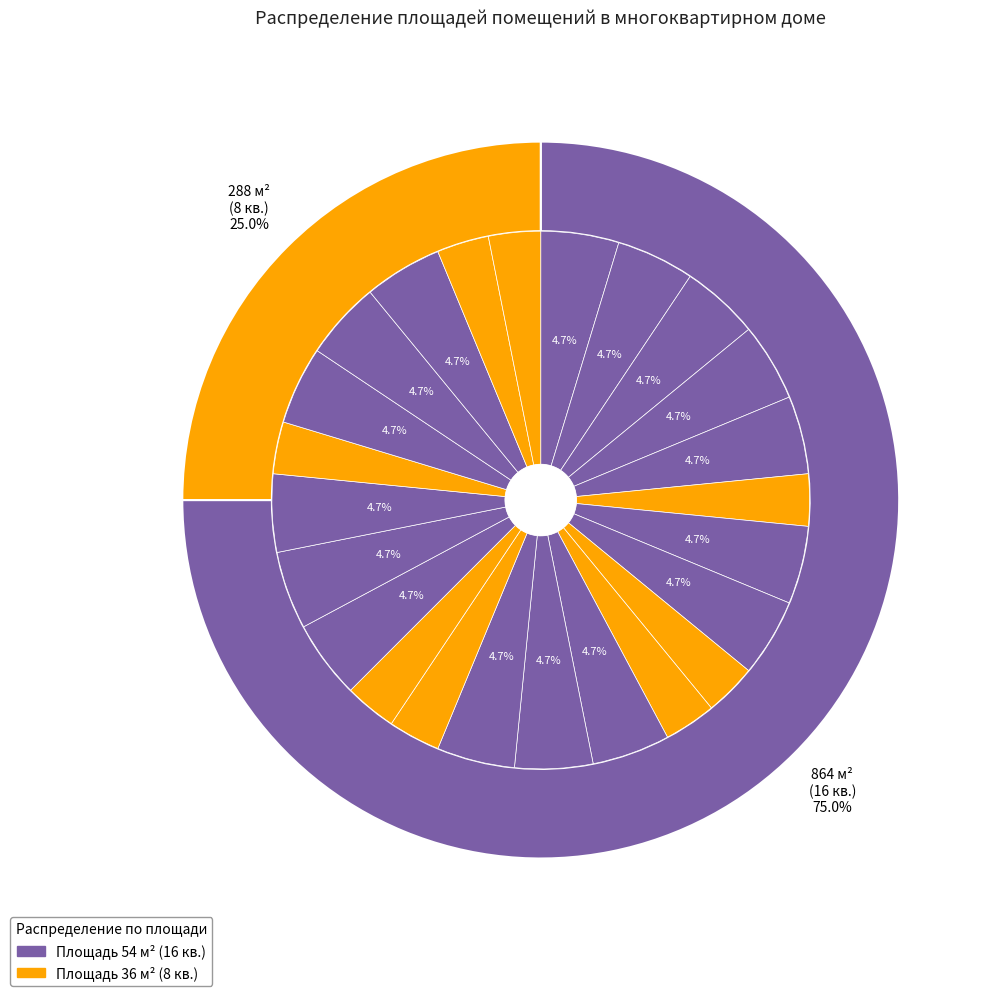

Is 21-ИСАЕВА У the majority of the pie?

No